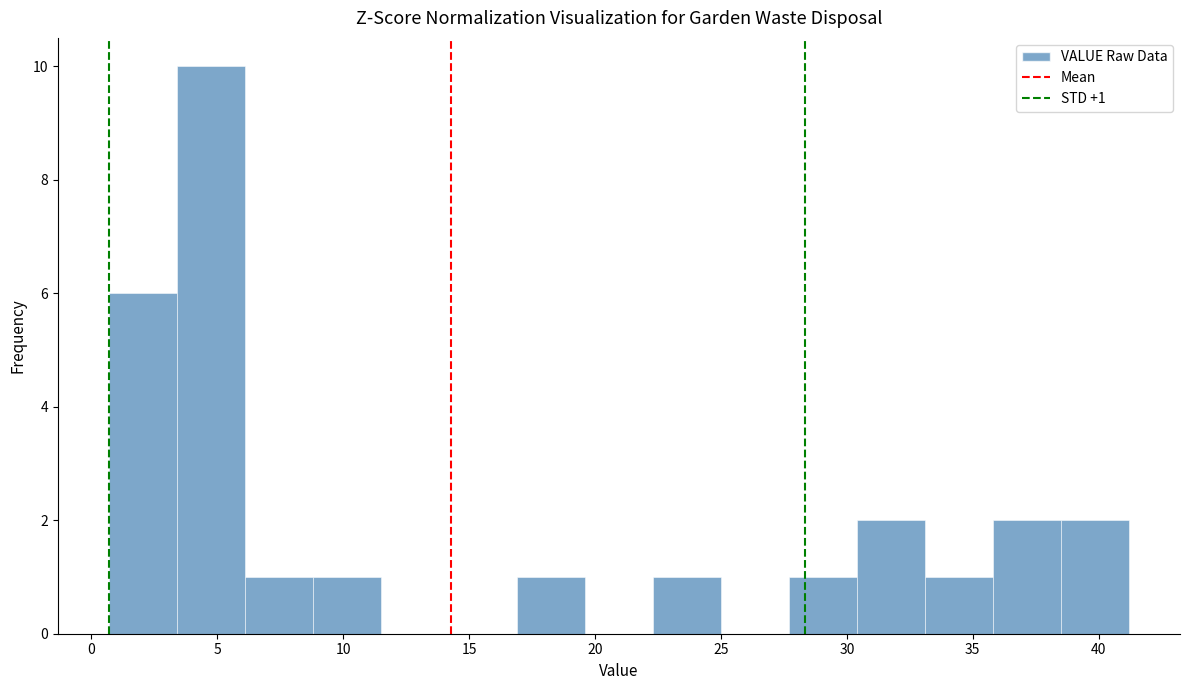

Over which range of the x-axis is the bar tallest?

3.4 to 6.1